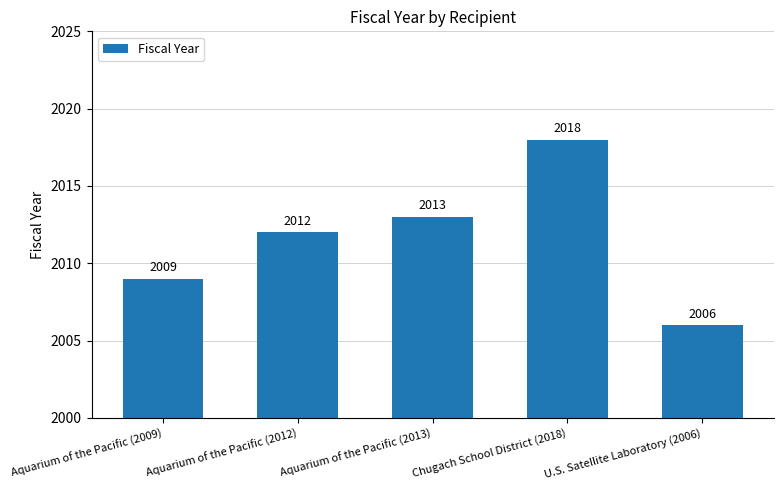

Are the bars grouped side by side (vs. stacked)?

No